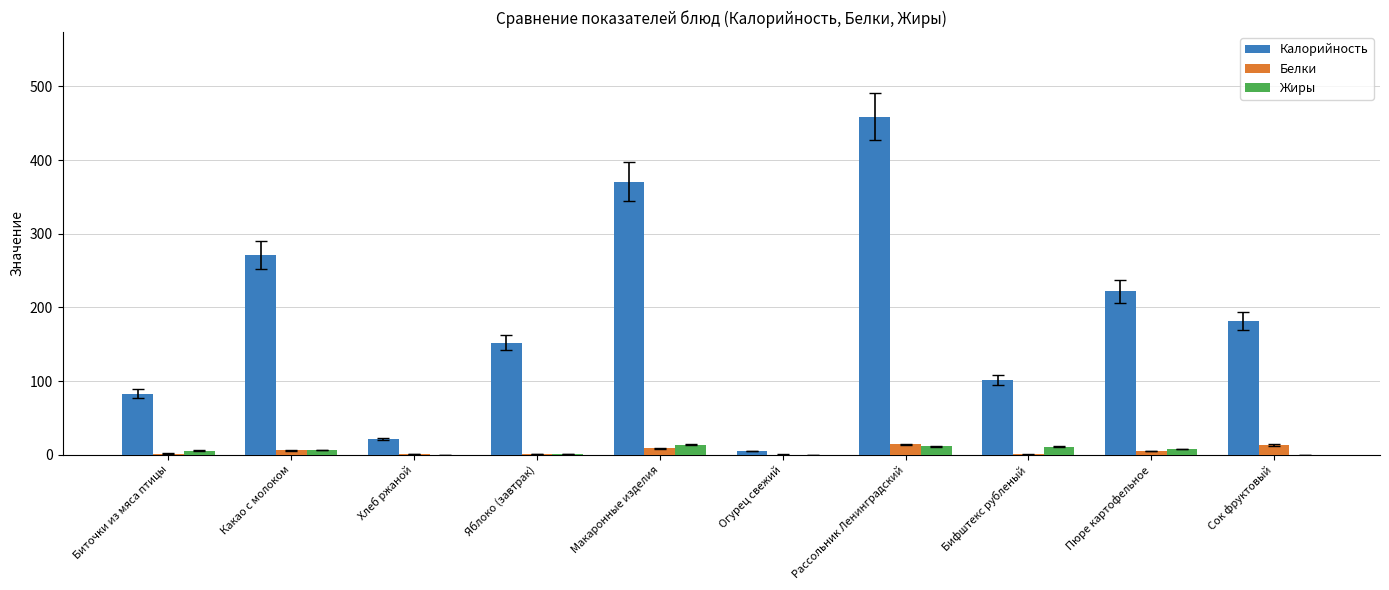

Between Хлеб ржаной and Пюре картофельное, which series saw the biggest shift?

Калорийность